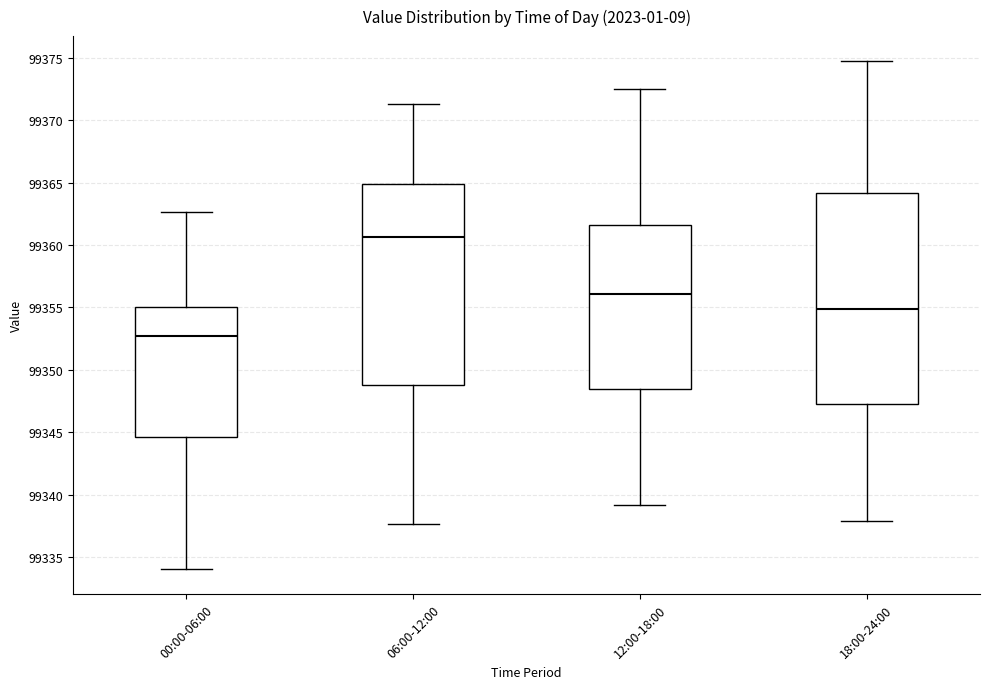

Reading left to right, transcribe this box plot: for each box, give where its median line is, the range the box spans, and where its two whiskers end, as read against the y-axis. The values are not printed on the chart, so give them approximately, as read against the axis.

00:00-06:00: median 99352.5, box 99344.5 to 99355.0, whiskers 99334.0 to 99362.5
06:00-12:00: median 99360.5, box 99349.0 to 99365.0, whiskers 99337.5 to 99371.5
12:00-18:00: median 99356.0, box 99348.5 to 99361.5, whiskers 99339.0 to 99372.5
18:00-24:00: median 99355.0, box 99347.0 to 99364.0, whiskers 99338.0 to 99374.5